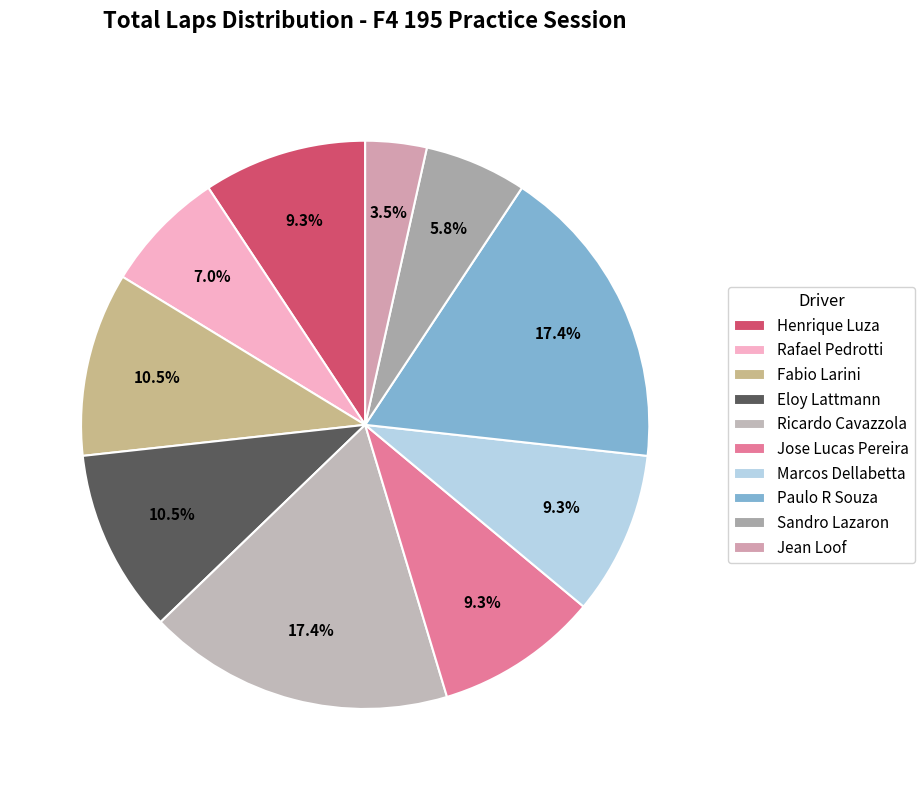

What is the total percentage of Jean Loof and Ricardo Cavazzola?

20.9%